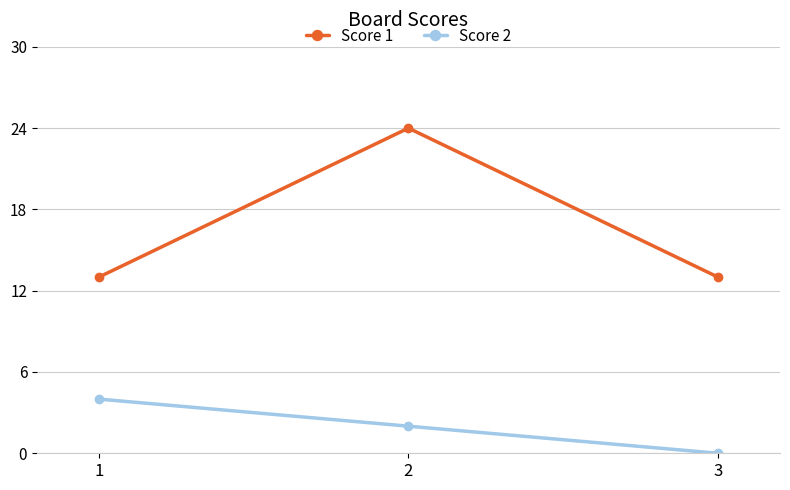

What is the total value across all series at 2?

26